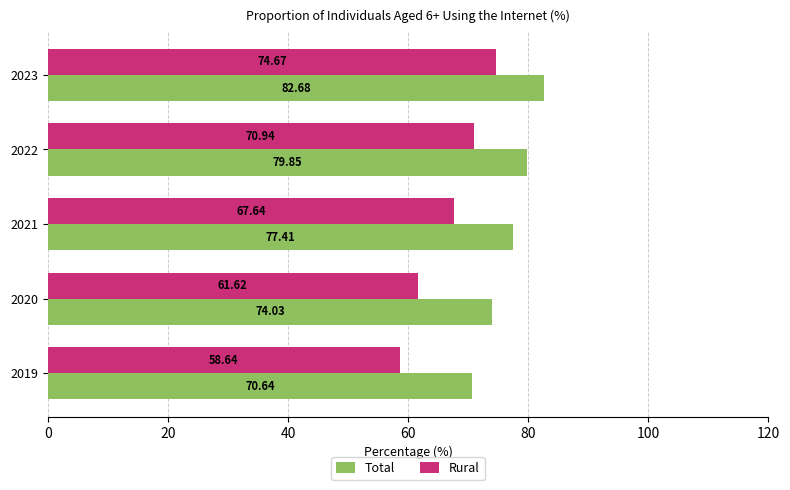

Rank the series by their maximum value, from highest to lowest.

Total, Rural